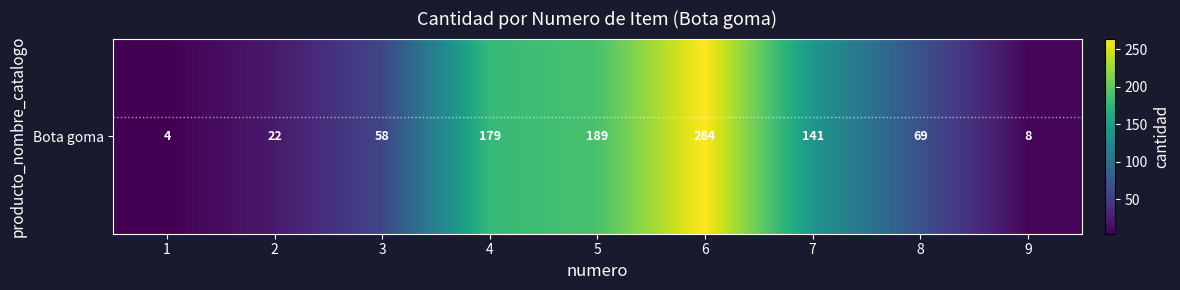

Rank the categories by value from highest to lowest.

6, 5, 4, 7, 8, 3, 2, 9, 1